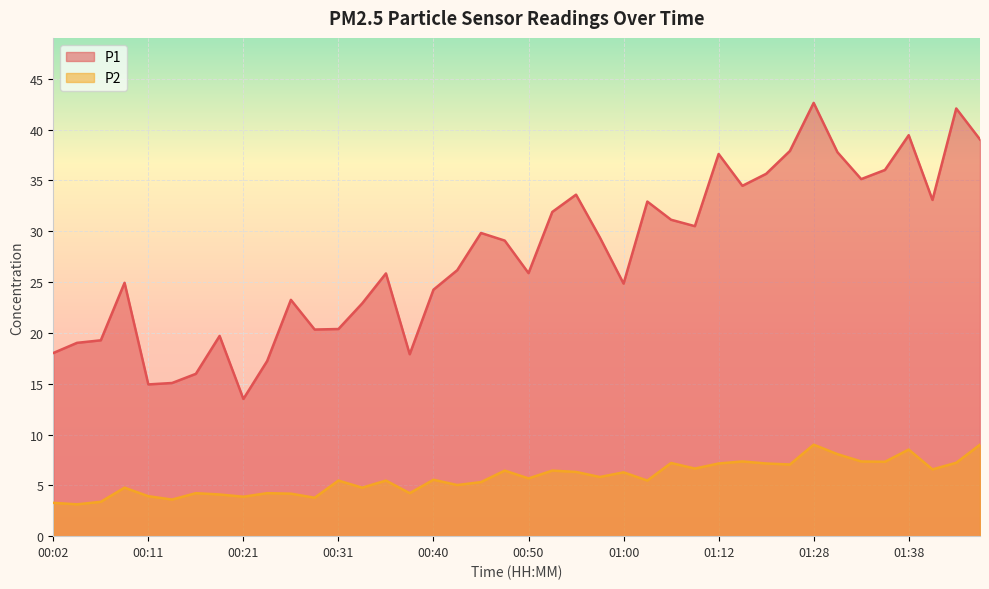

Is the value of P1 at 00:38 greater than the value of P2 at 01:17?

Yes